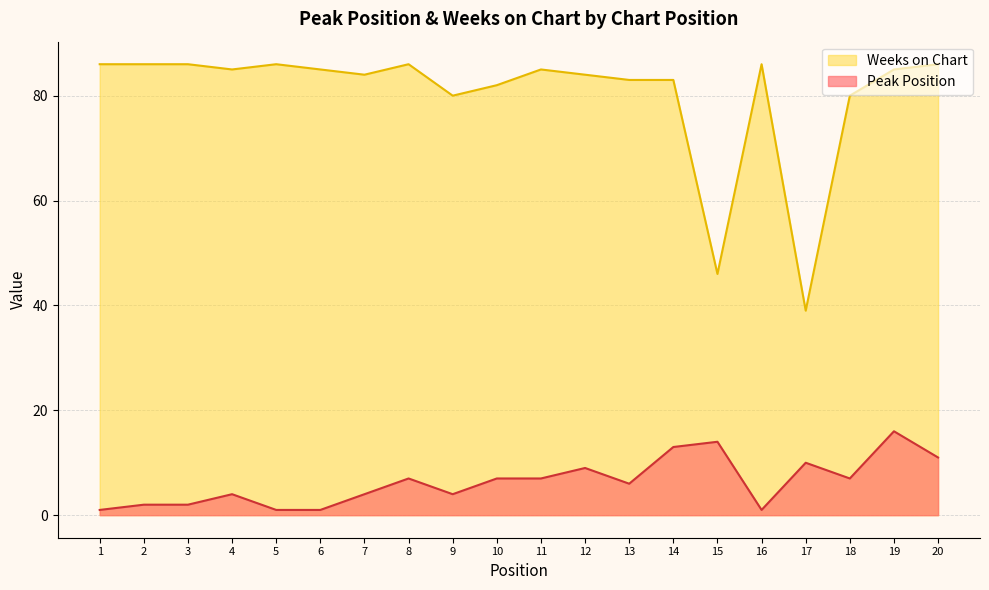

Reading left to right, transcribe all the data shown in this chart.

Peak Position: 1	2	2	4	1	1	4	7	4	7	7	9	6	13	14	1	10	7	16	11
Weeks on Chart: 86	86	86	85	86	85	84	86	80	82	85	84	83	83	46	86	39	80	85	86